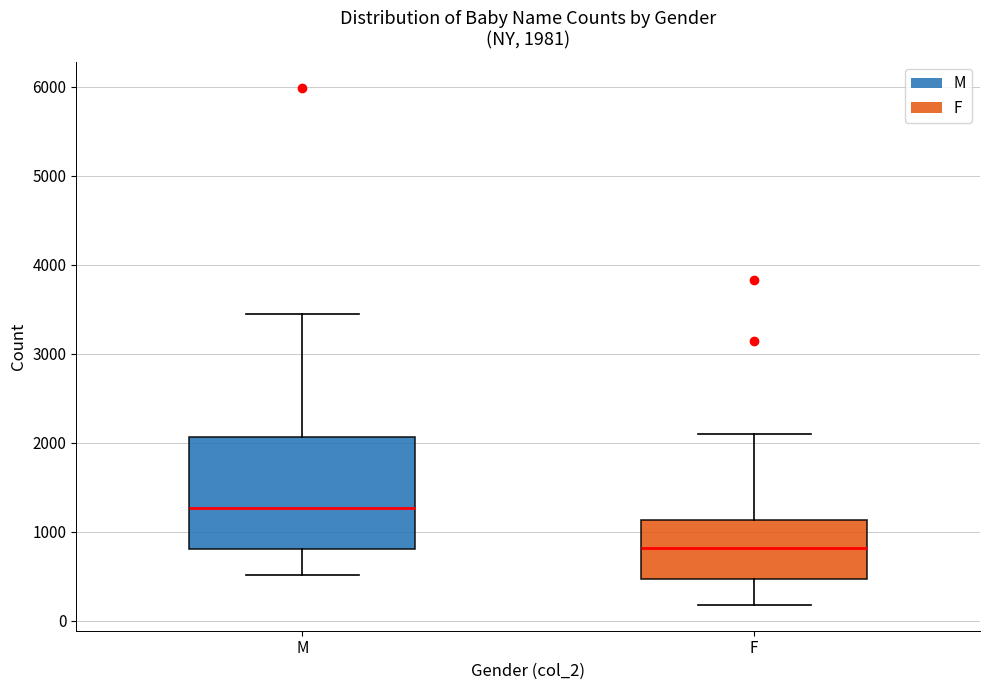

Comparing the boxes themselves (not the whiskers), which one is the tallest?

M